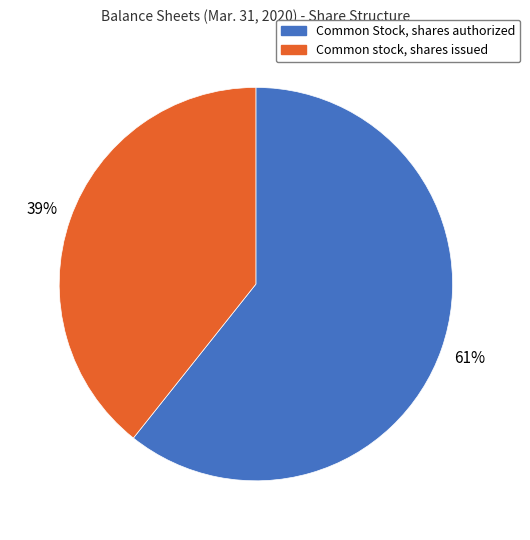

To the nearest percent, what is the combined percentage of Common Stock, shares authorized and Common stock, shares issued?

100%